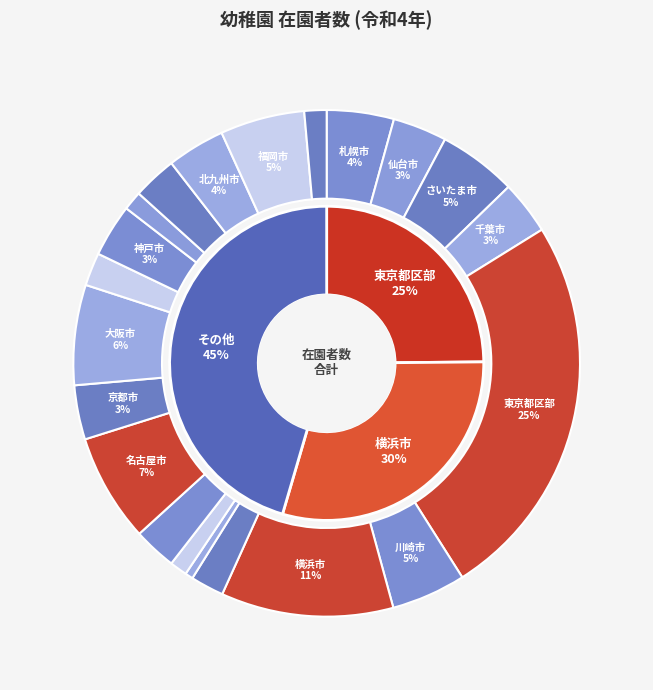

Is the sum of 堺市 and さいたま市 greater than half?

No